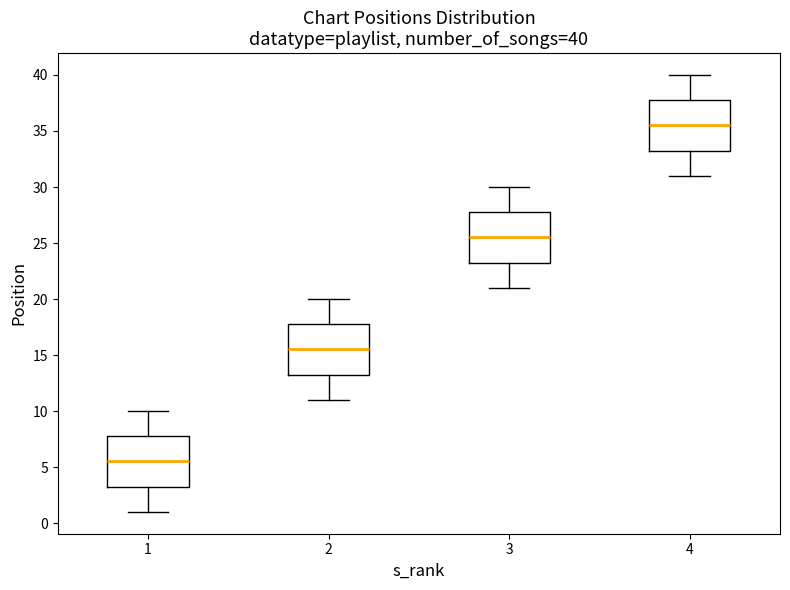

Which box has the highest median line?

4